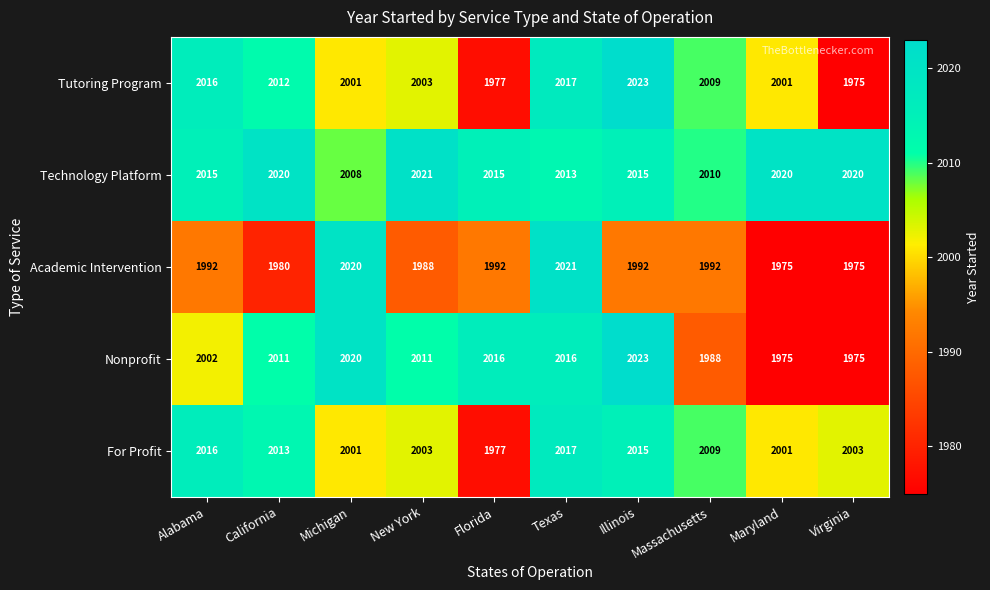

What is the minimum value shown in the chart?

1975